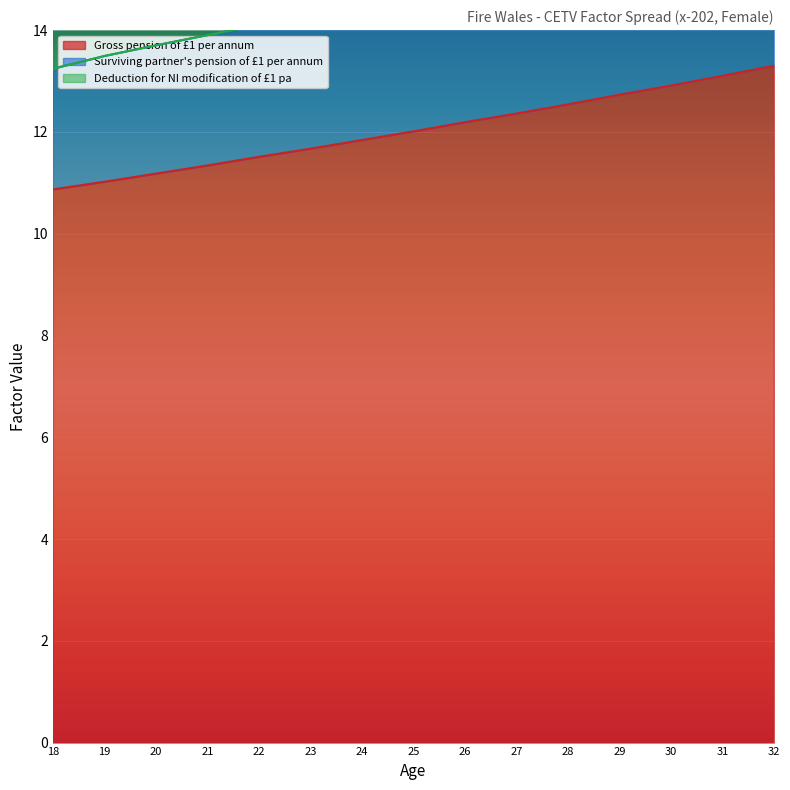

What is the value of the Gross pension of £1 per annum point at the 7th from the left?

11.8